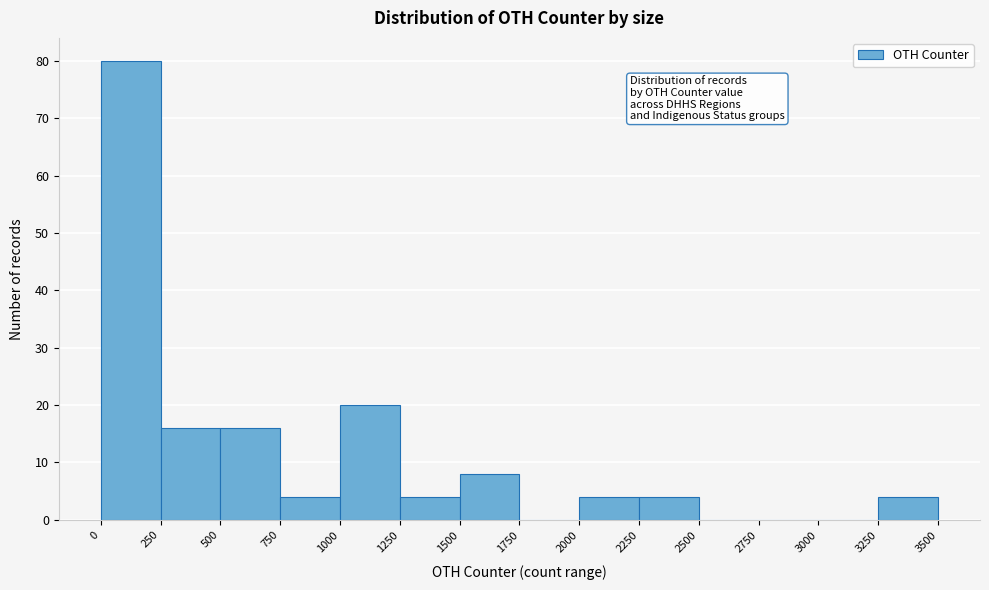

Reading left to right, transcribe this chart: for each bar, give the range it covers on the x-axis and its height. The values are not printed on the chart, so give them approximately, as read against the axis.

0 to 250: 80
250 to 500: 16
500 to 750: 16
750 to 1000: 4
1000 to 1250: 20
1250 to 1500: 4
1500 to 1750: 8
1750 to 2000: 0
2000 to 2250: 4
2250 to 2500: 4
2500 to 2750: 0
2750 to 3000: 0
3000 to 3250: 0
3250 to 3500: 4